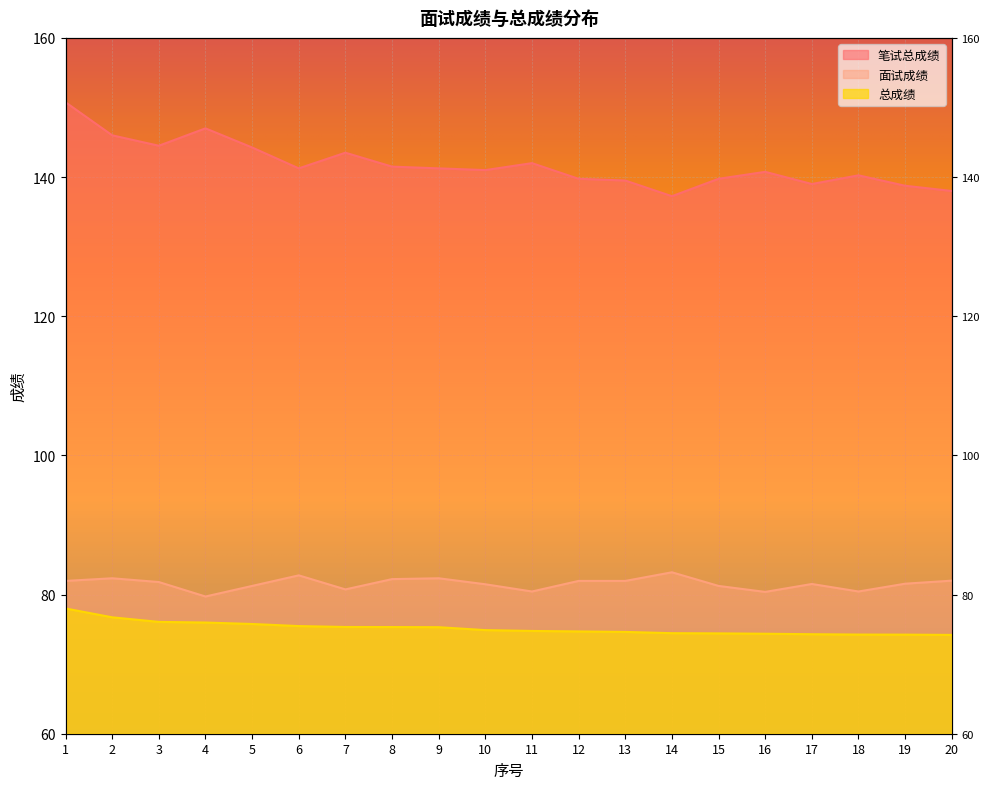

What are all the series names shown in the legend?

笔试总成绩, 面试成绩, 总成绩